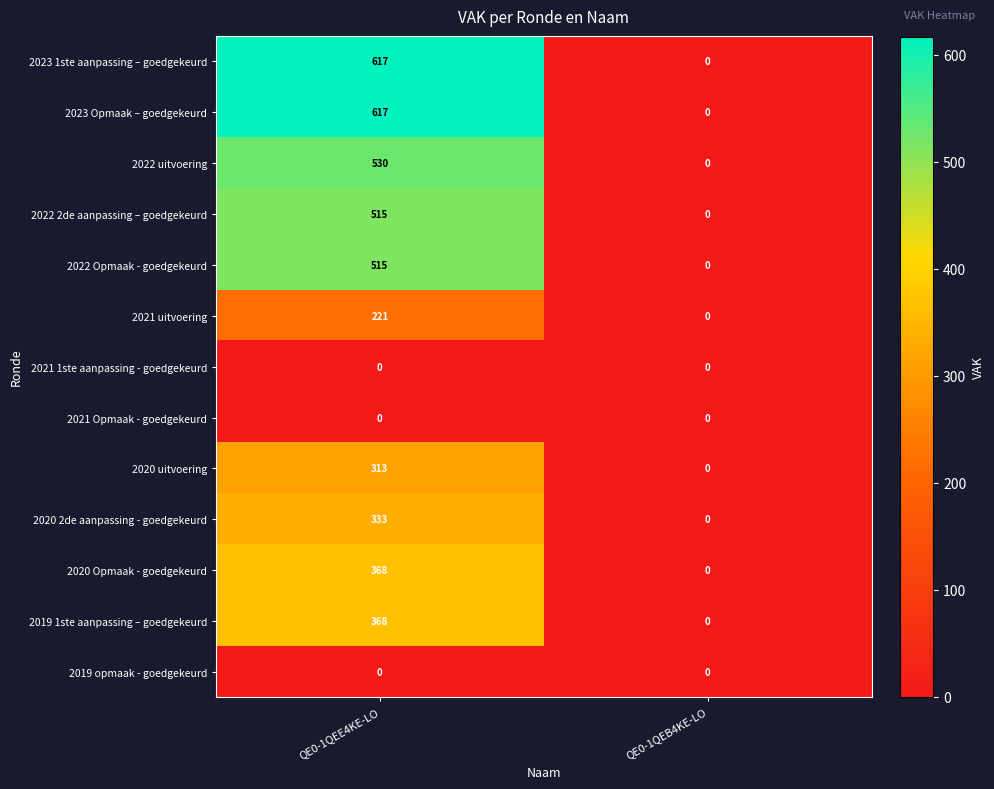

Is it true that 2020 Opmaak - goedgekeurd equals 0 at QE0-1QEB4KE-LO?

True